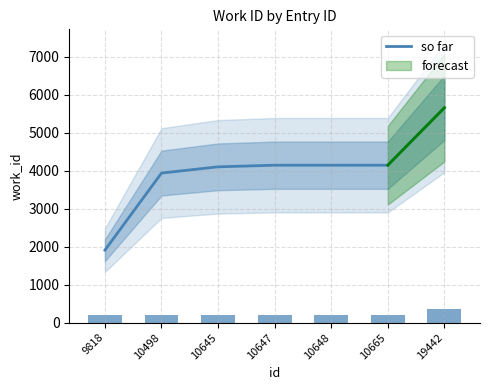

What is the difference between the maximum and second lowest values?

1717.5